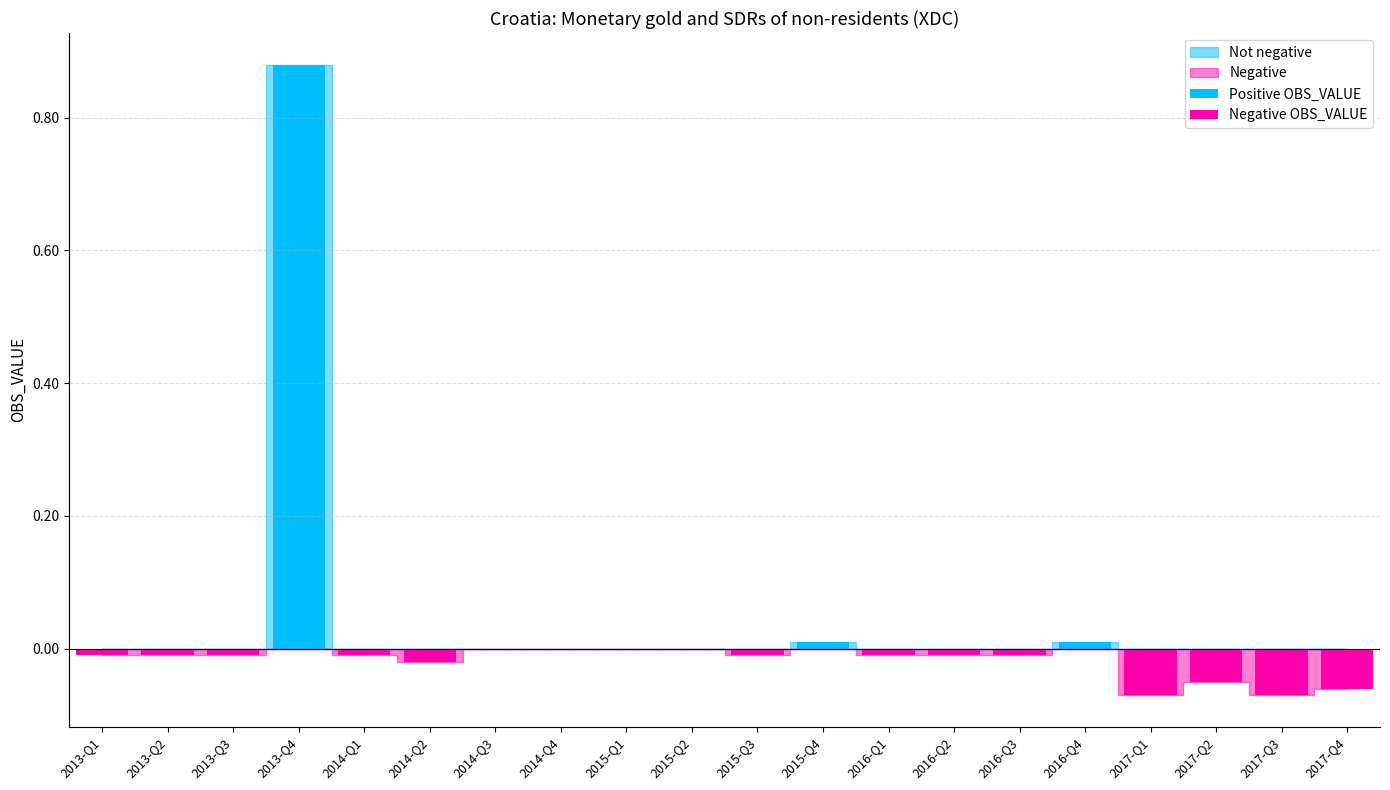

How many bars are there in each group?

2